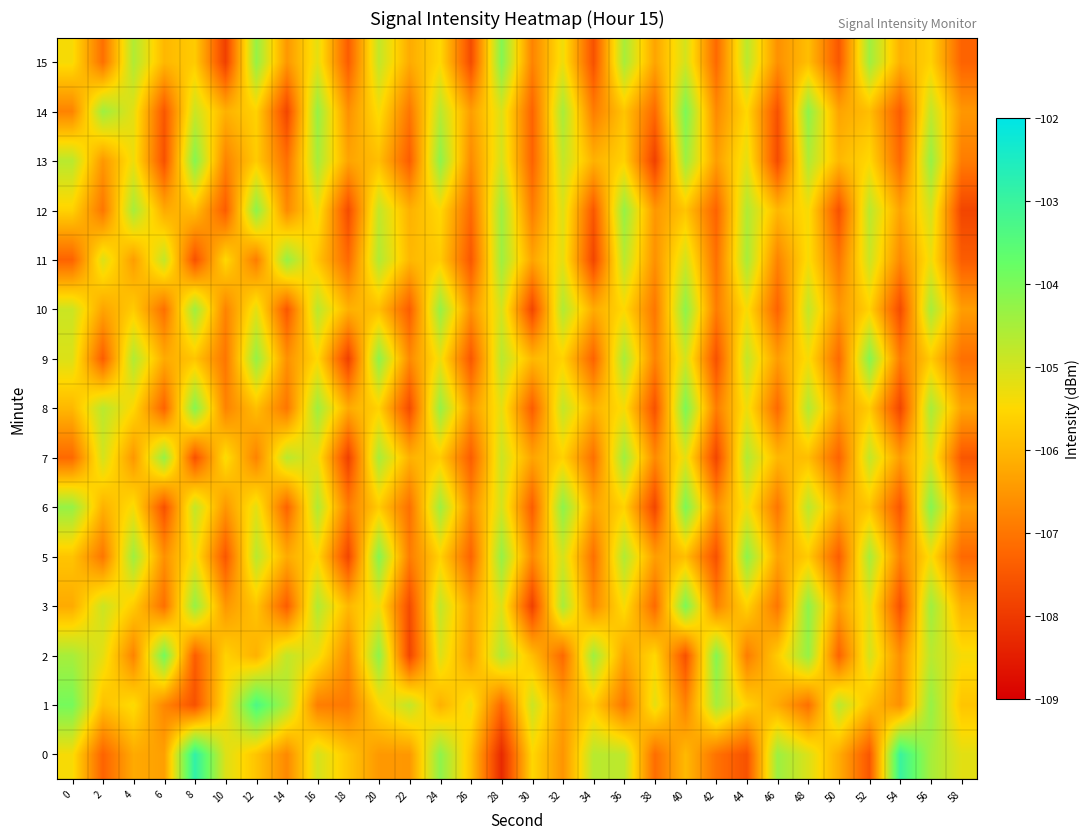

At which category is the sum across all series the highest?

56